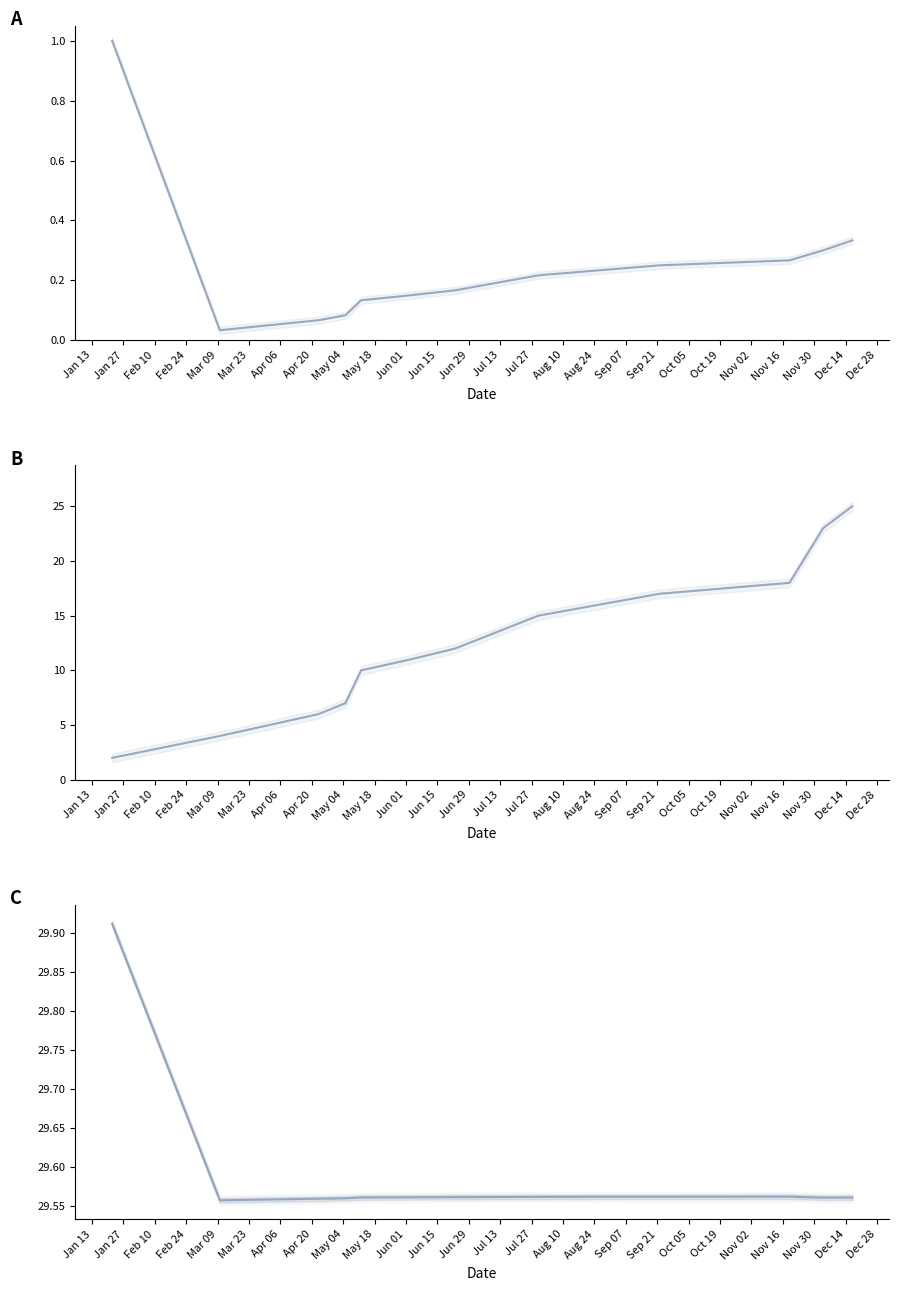

Does the chart display data point markers on the line(s)?

No